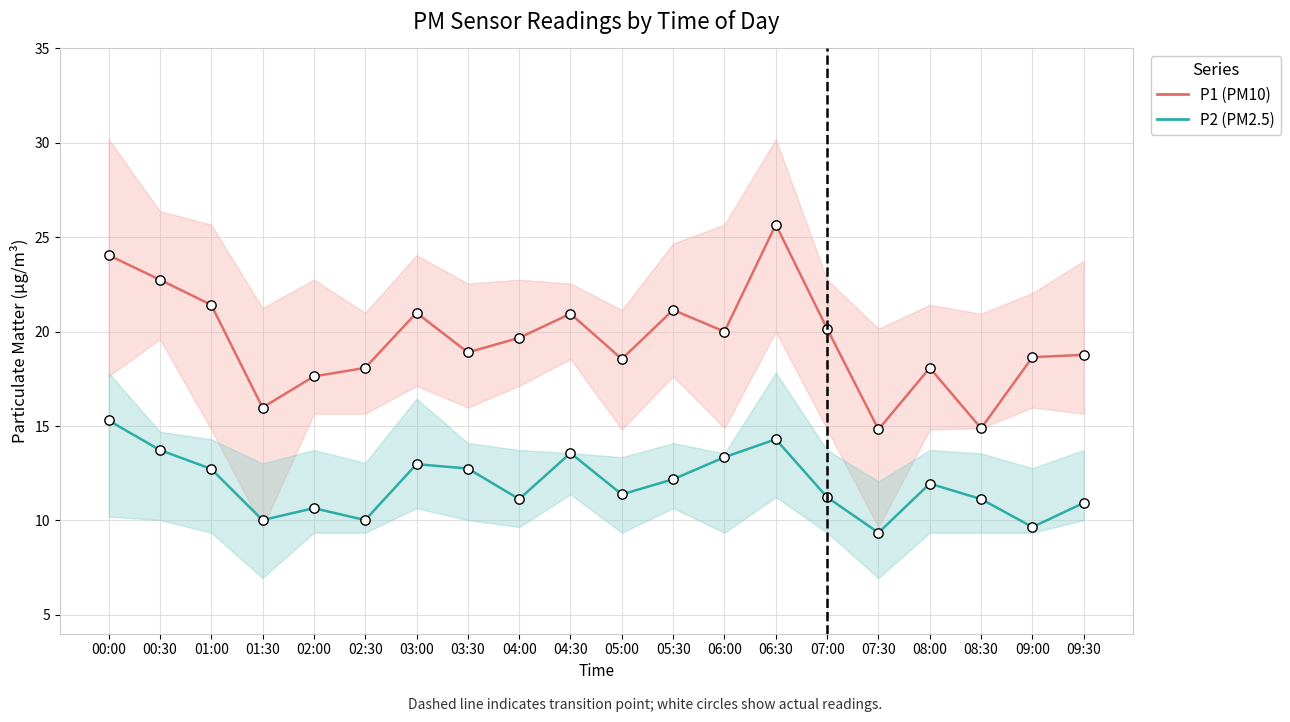

Which series contains the lowest Y value?

P2 (PM2.5)